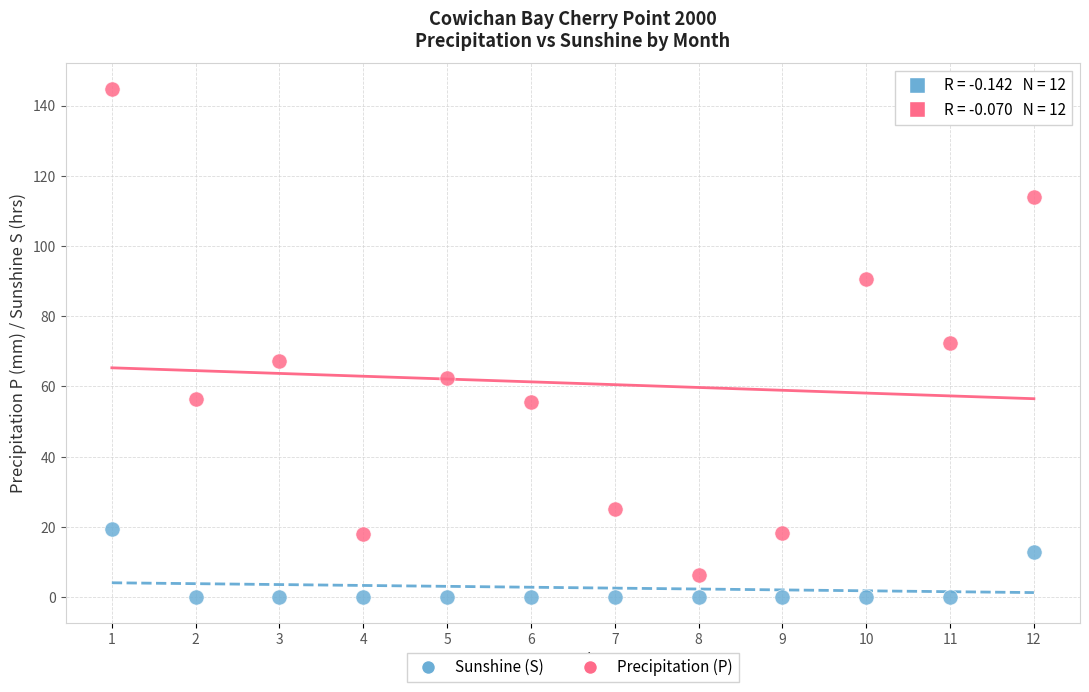

Across all data points, what is the range of X values (max minus min)?

11.0